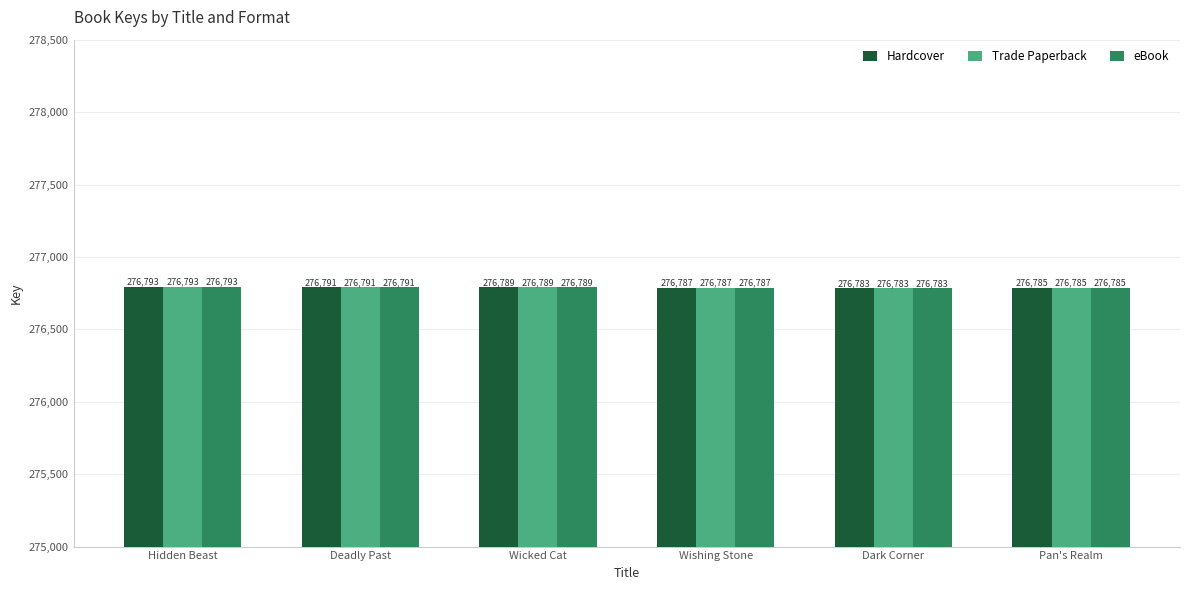

What are all the series names shown in the legend?

Hardcover, Trade Paperback, eBook